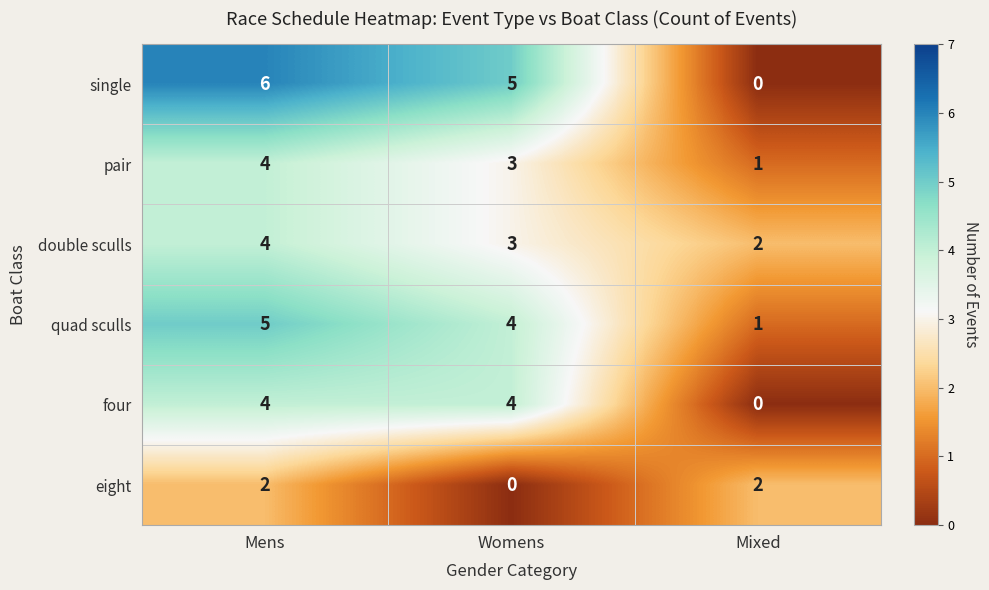

Is it true that four equals 2 at Mens?

False